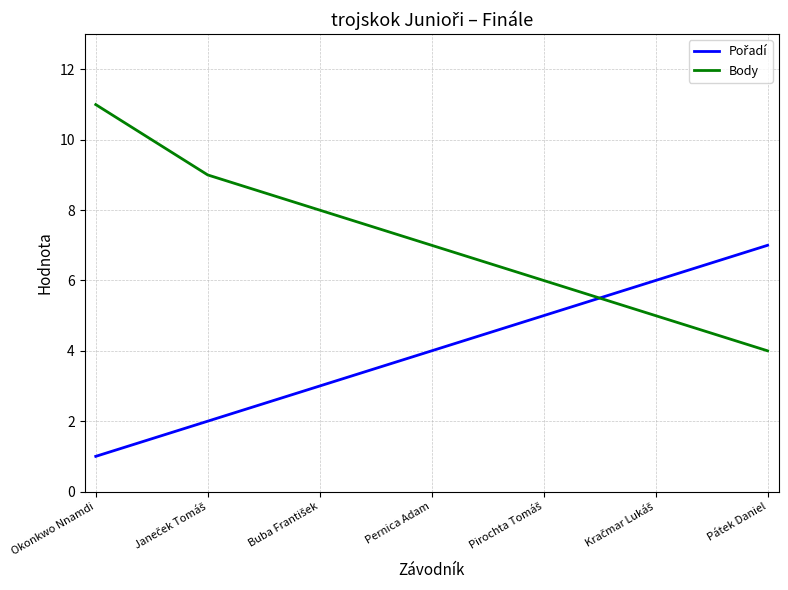

Which series has the largest total across all categories?

Body